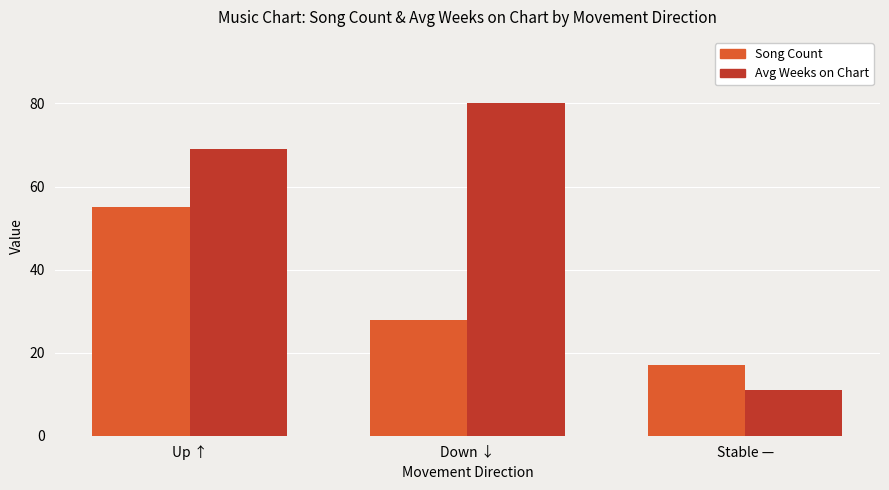

At which label is Avg Weeks on Chart closest to 45?

Up ↑